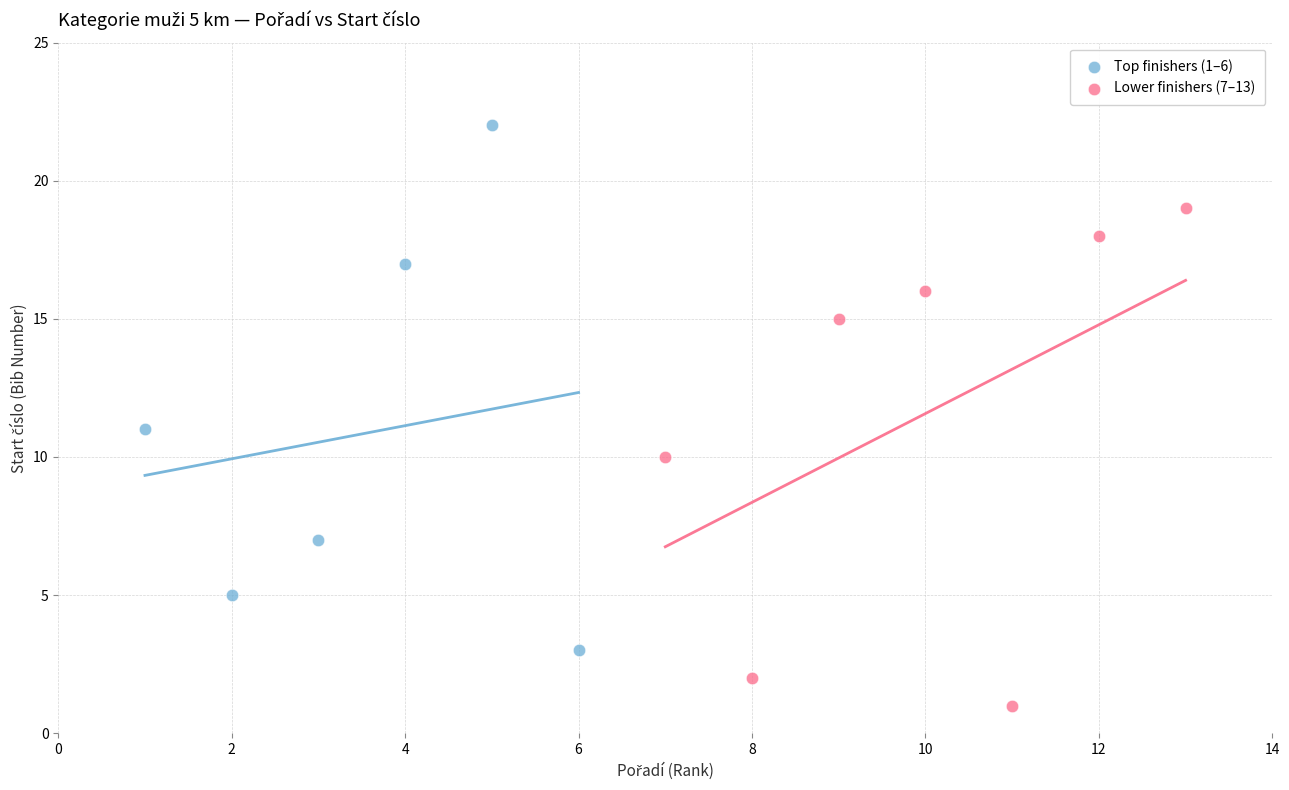

Which series reaches the minimum Y coordinate?

Lower finishers (7–13)